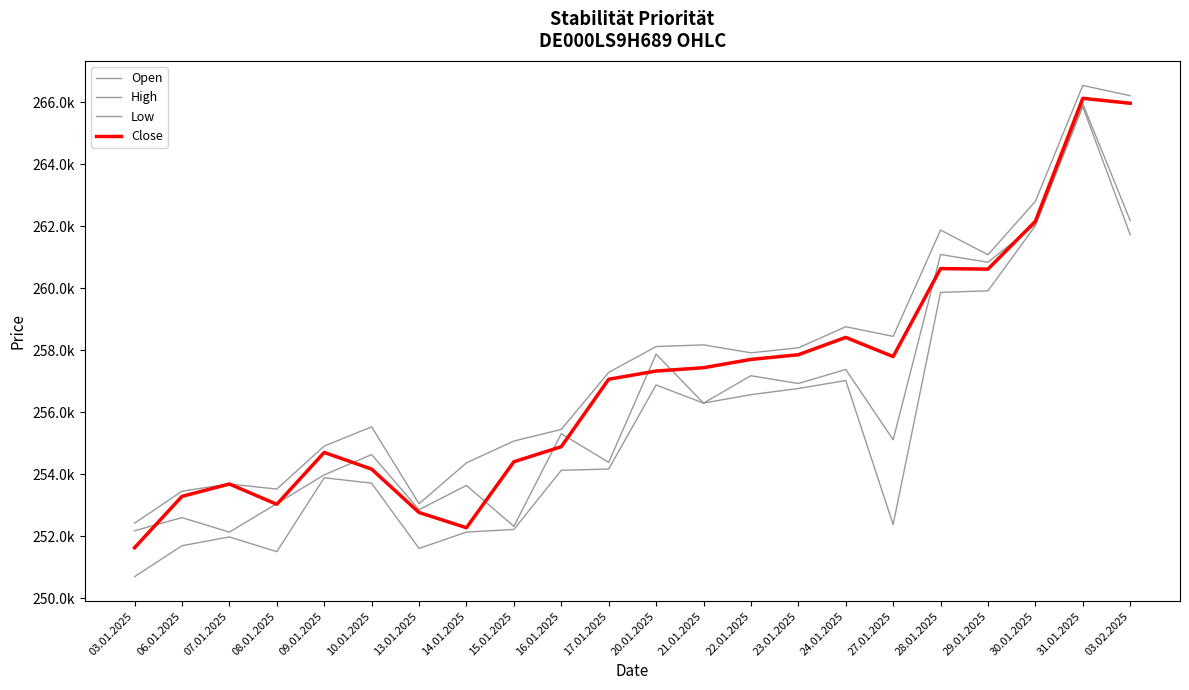

Does the chart display data point markers on the line(s)?

No